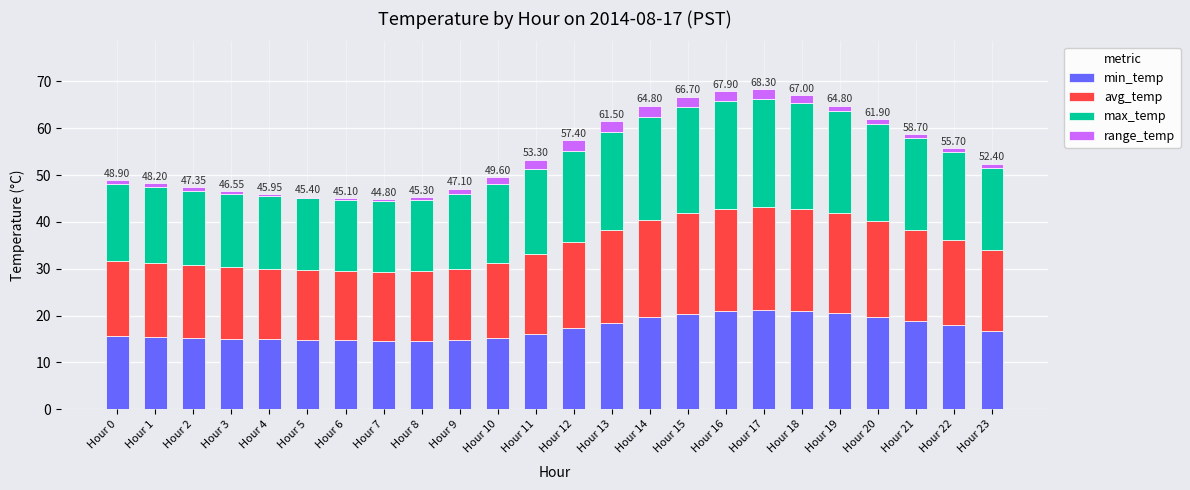

What is the average value of the min_temp series?

17.2